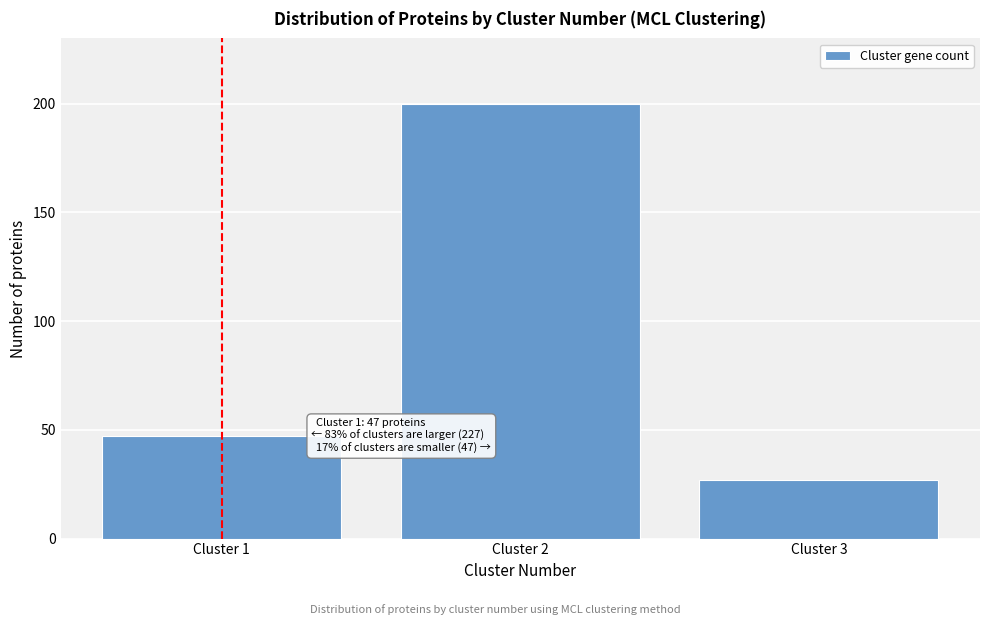

Reading left to right, list all the values displayed in this chart.

47	200	27